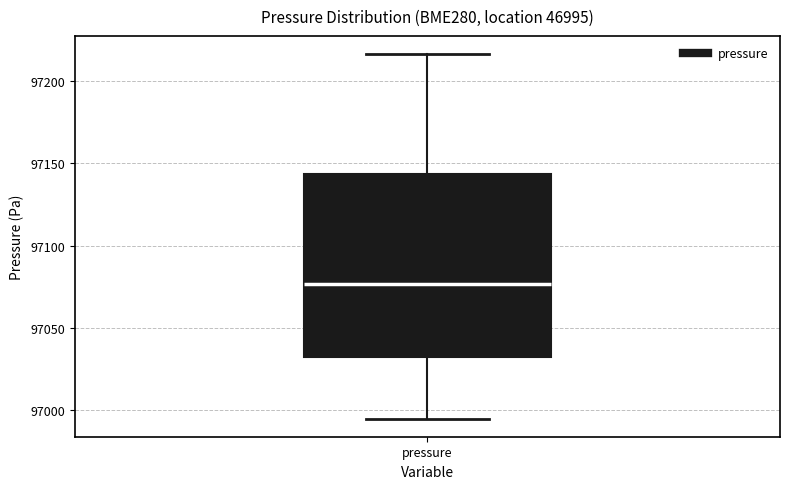

Read this box plot against the y-axis: the position of the median line, the range covered by the box, and the ends of both whiskers. The values are not printed on the chart, so give them approximately, as read against the axis.

median 97075, box 97030 to 97145, whiskers 96995 to 97215